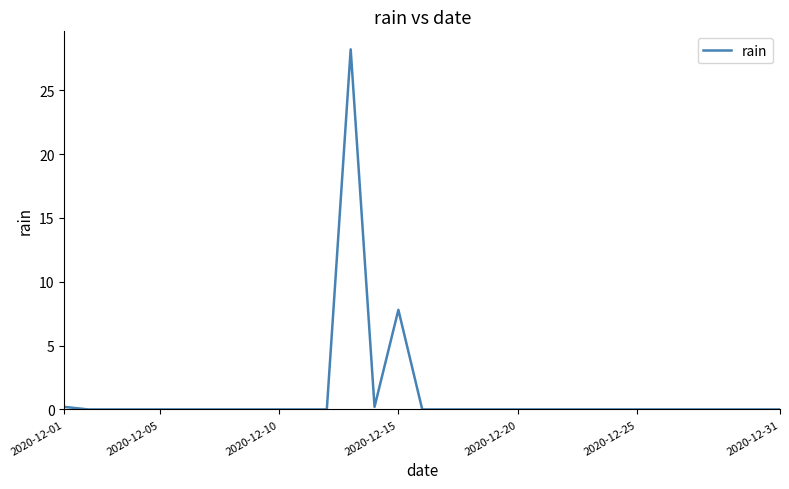

What is the sum of all values?

36.4